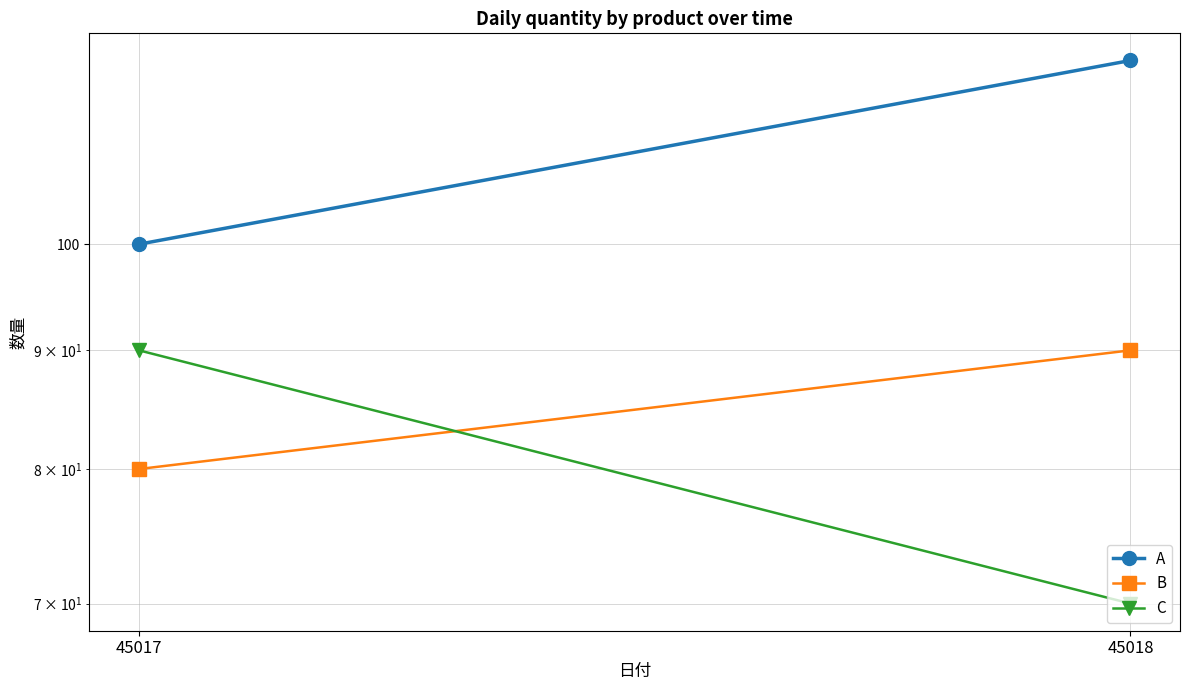

Rank the series by their average value, from highest to lowest.

A, B, C